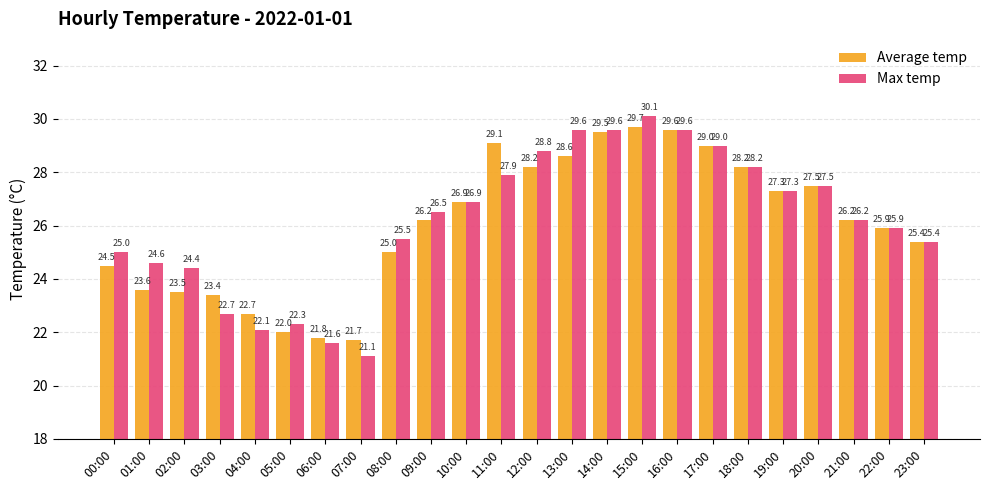

What is the difference between the maximum and minimum values in the Max temp series?

9.0